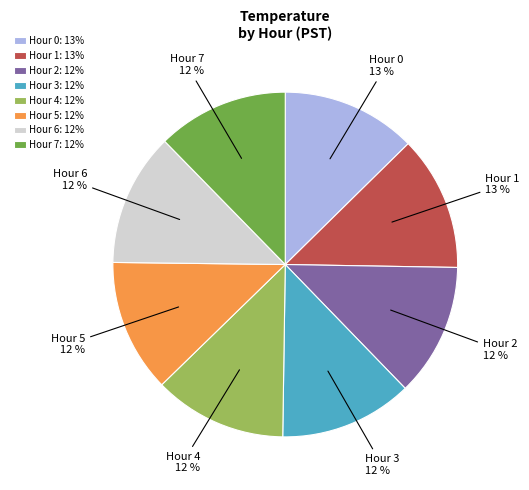

Does Hour 2: 12% account for over 50% of the chart?

No